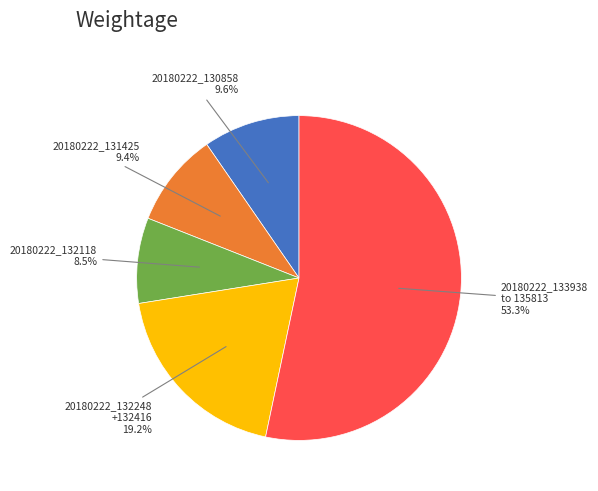

Do 20180222_132118 8.5% and 20180222_133938 to 135813 53.3% together represent more than half of the pie?

Yes